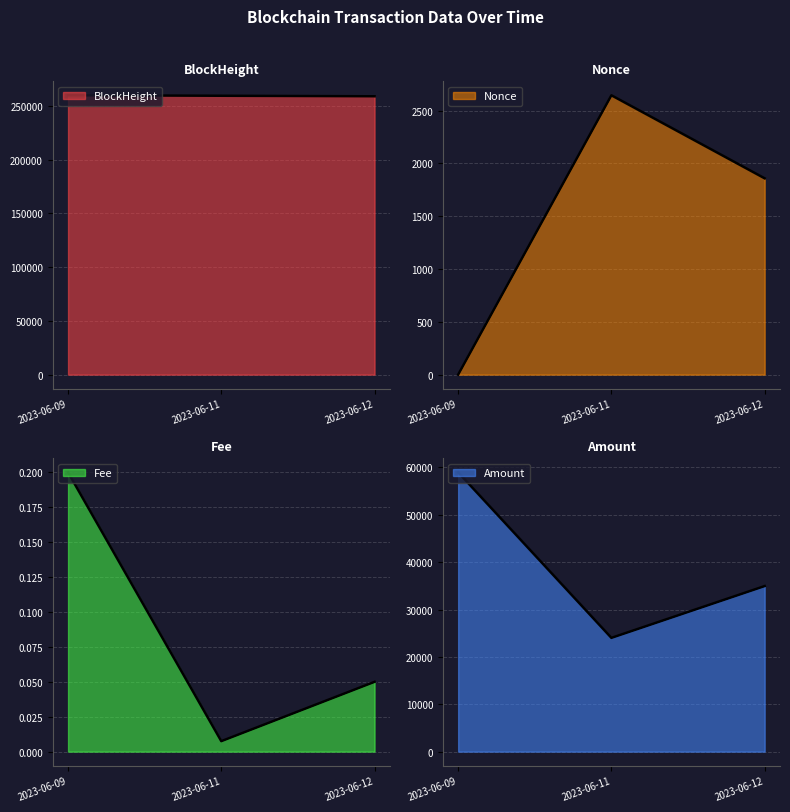

Between 2023-06-11 and 2023-06-12, which series saw the biggest shift?

Amount